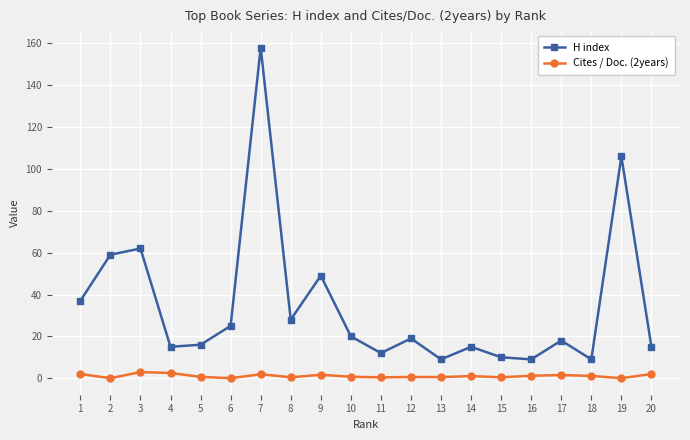

What is the value of the Cites / Doc. (2years) point at the 10th from the left?

0.7